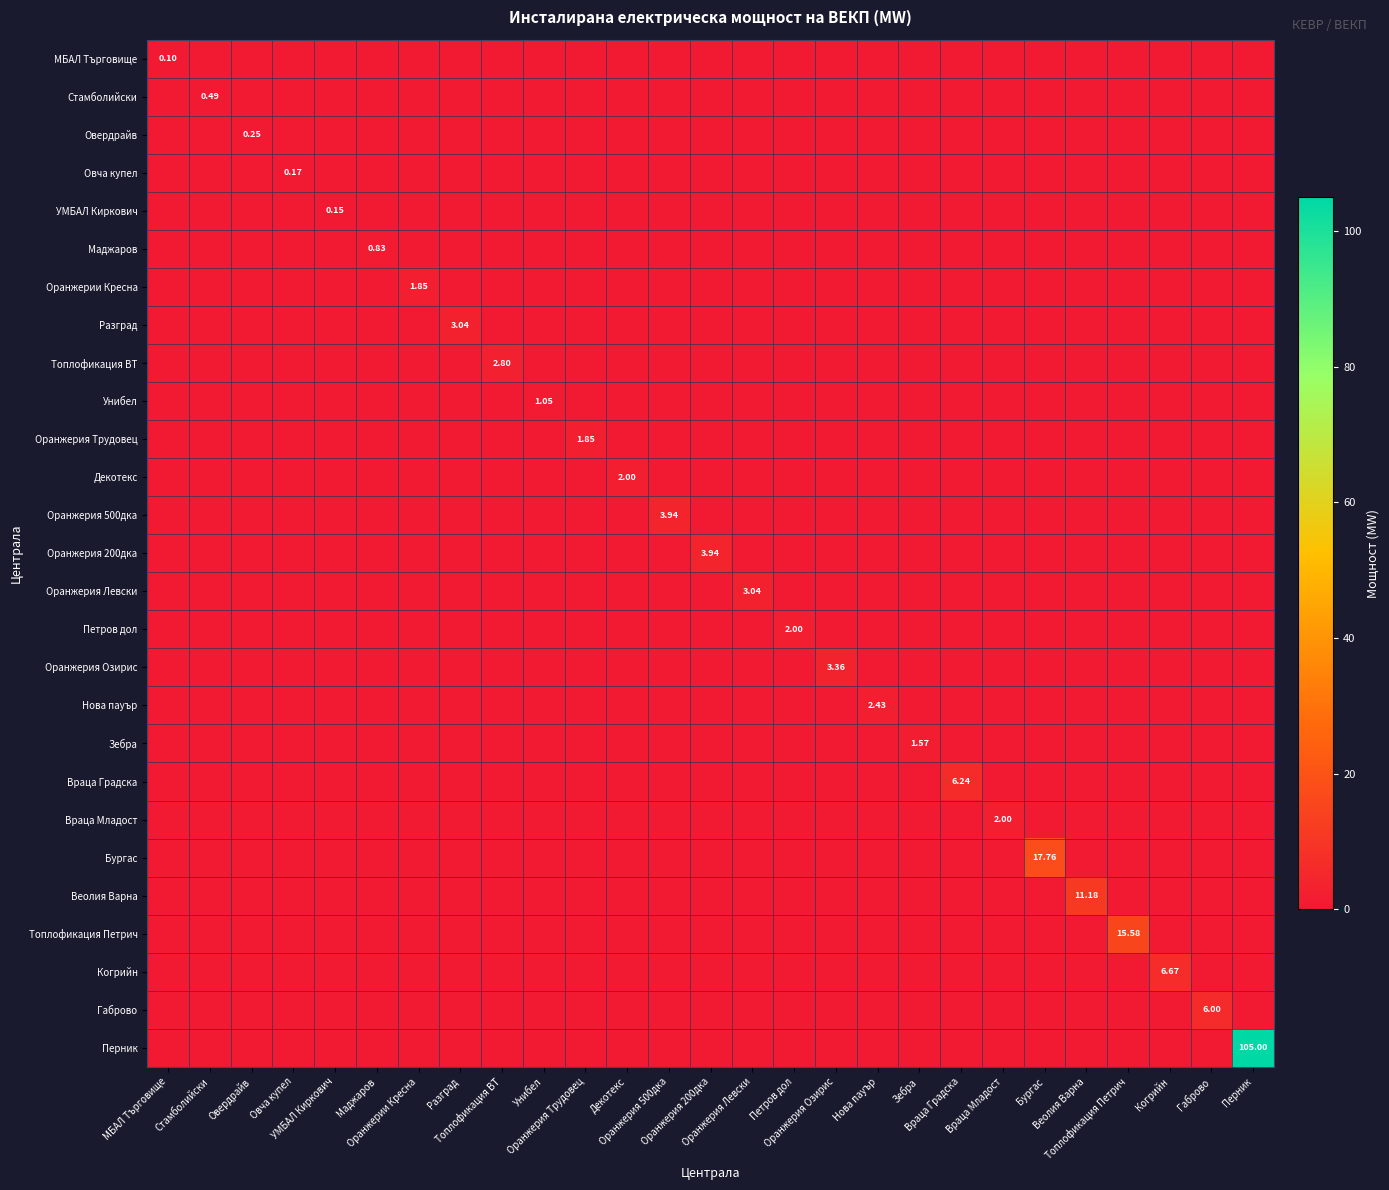

The Оранжерия Озирис series shows -1.7 at Декотекс. True or false?

False